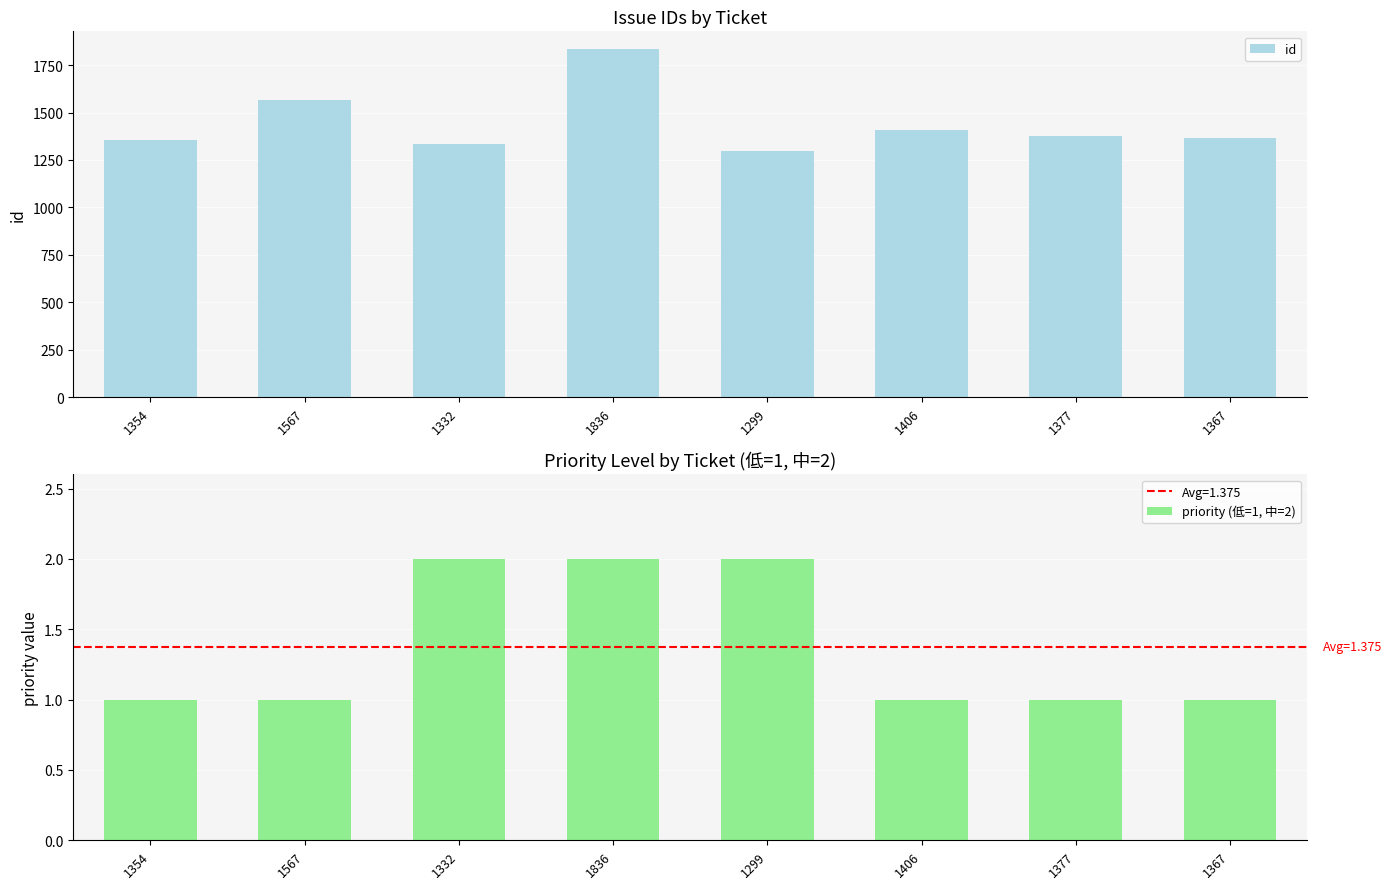

Which label corresponds to the largest value in the chart?

1836